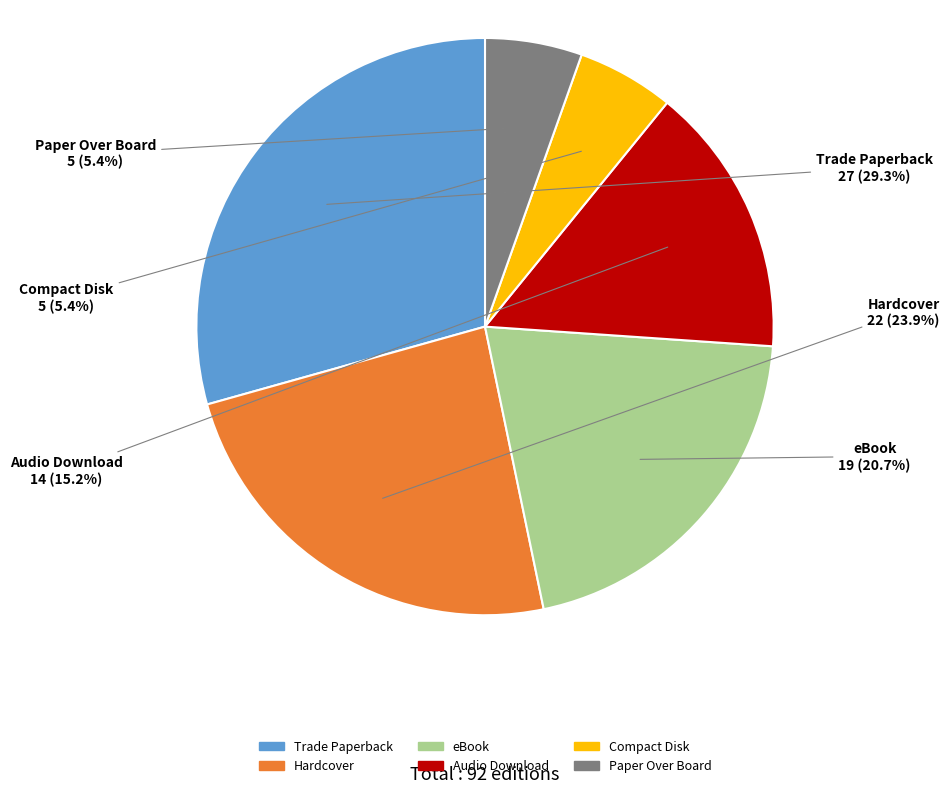

What percentage is the Trade Paperback slice, to the nearest percent?

29%